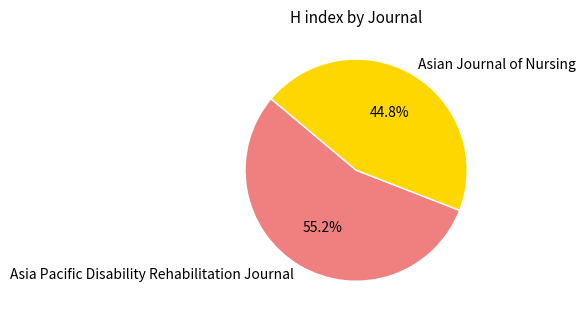

To the nearest percent, what is the difference between the Asian Journal of Nursing and Asia Pacific Disability Rehabilitation Journal slice percentages?

10%